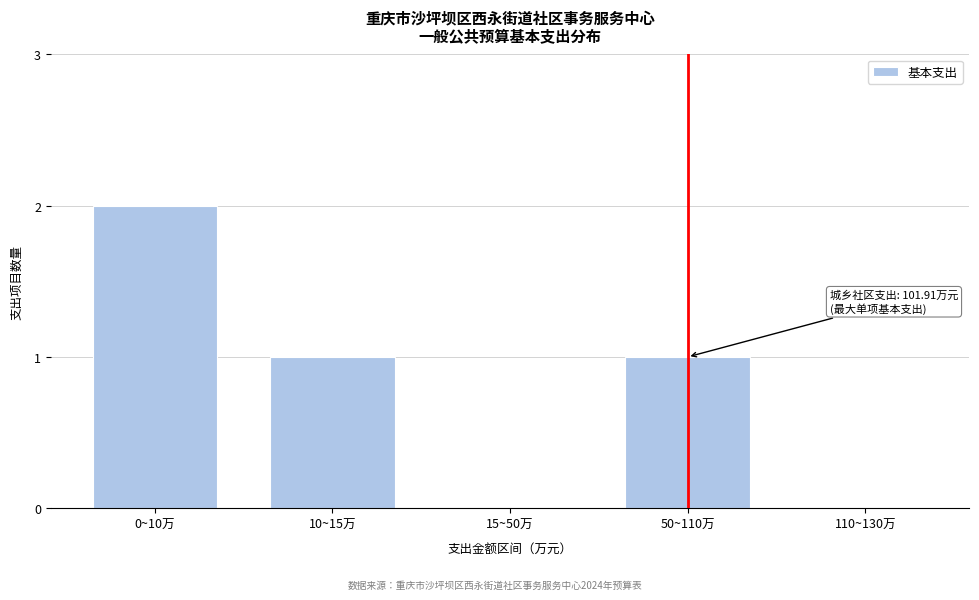

Reading right to left, transcribe all the data shown in this chart.

110~130万=0	50~110万=1	15~50万=0	10~15万=1	0~10万=2